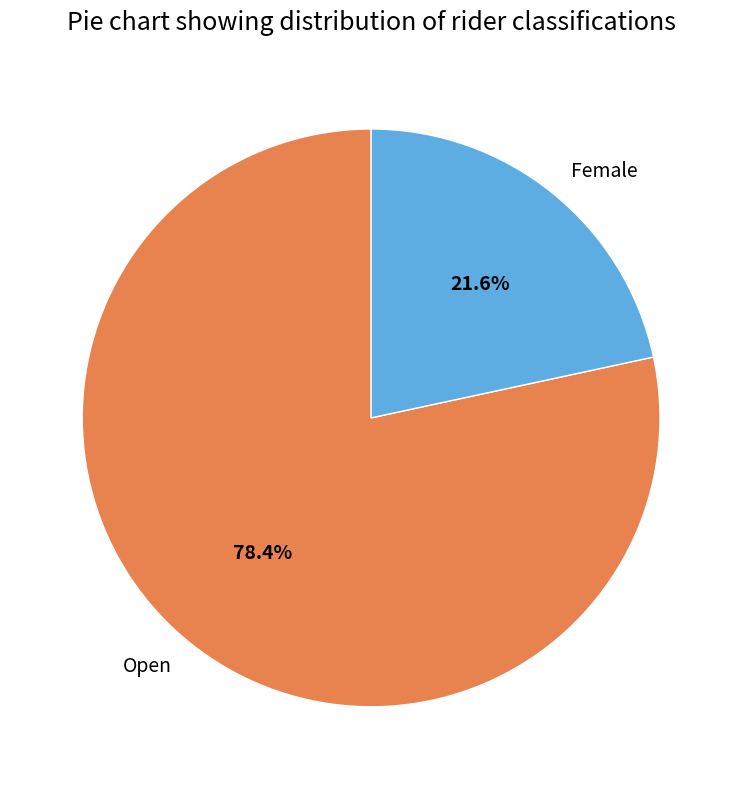

What is the smallest slice in the pie chart?

Female